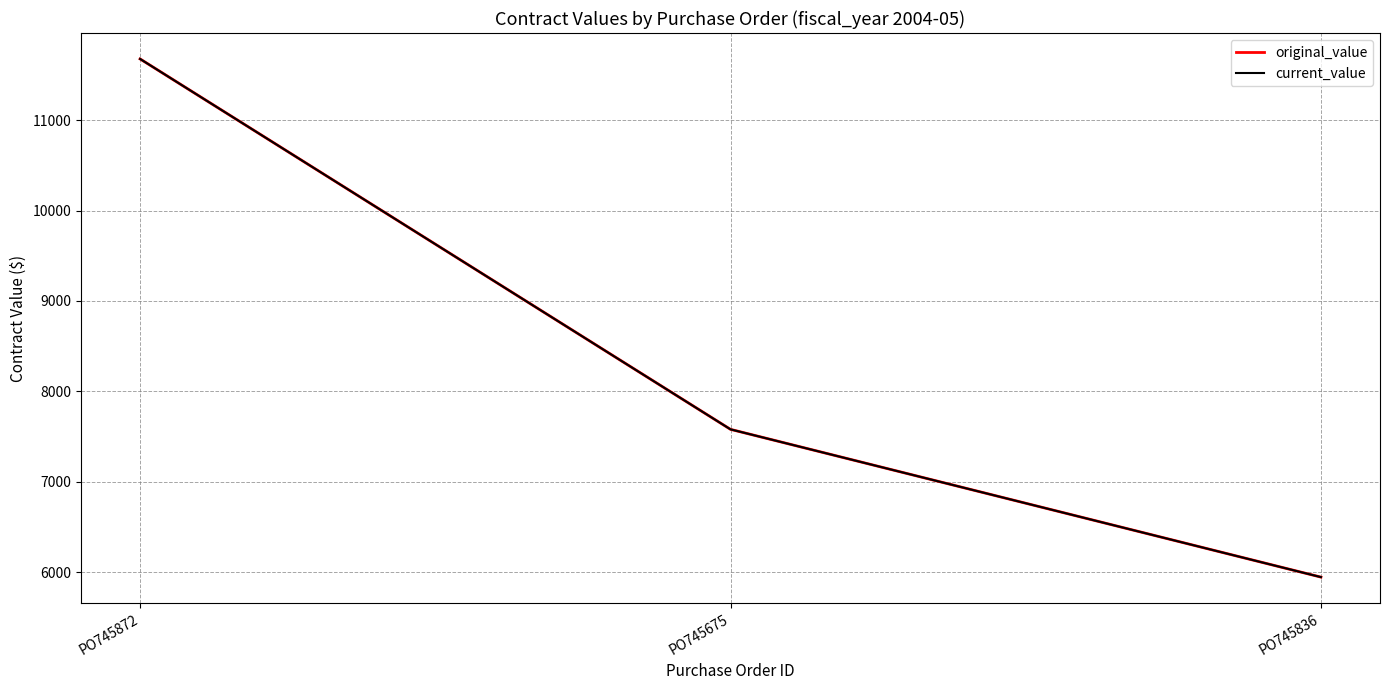

How many lines are shown in the chart?

2